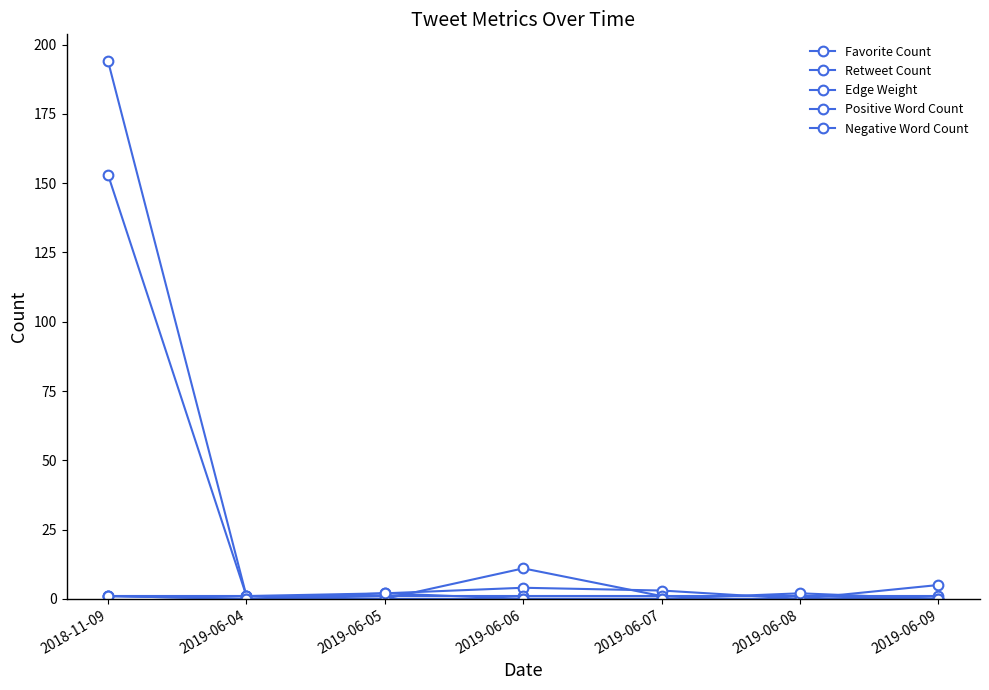

What is the spread (max minus min) of values at 2019-06-08?

2